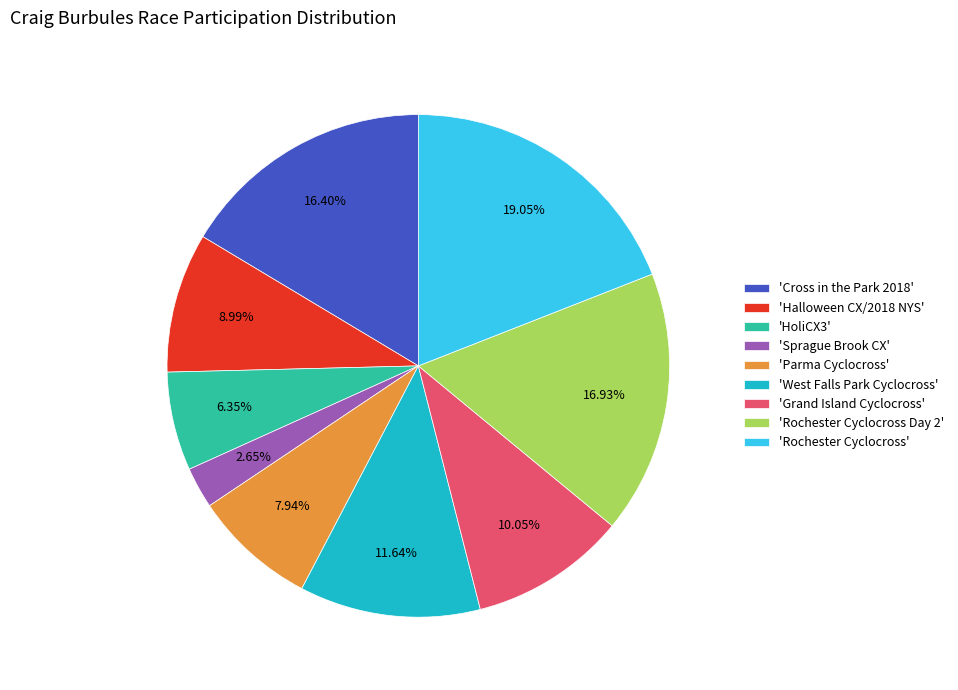

How many segments does this pie chart have?

9